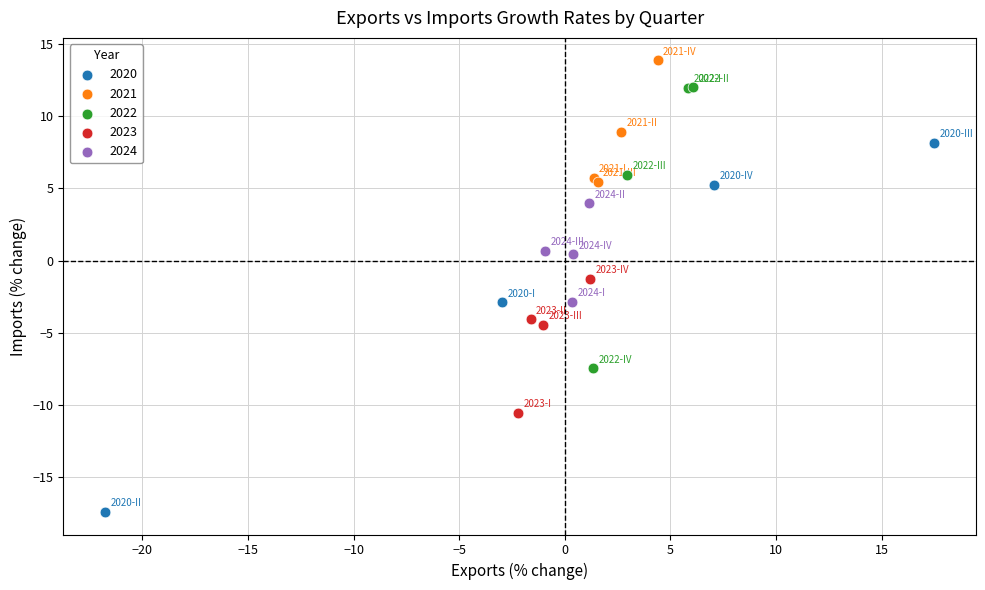

Which series has the widest spread of Y values?

2020